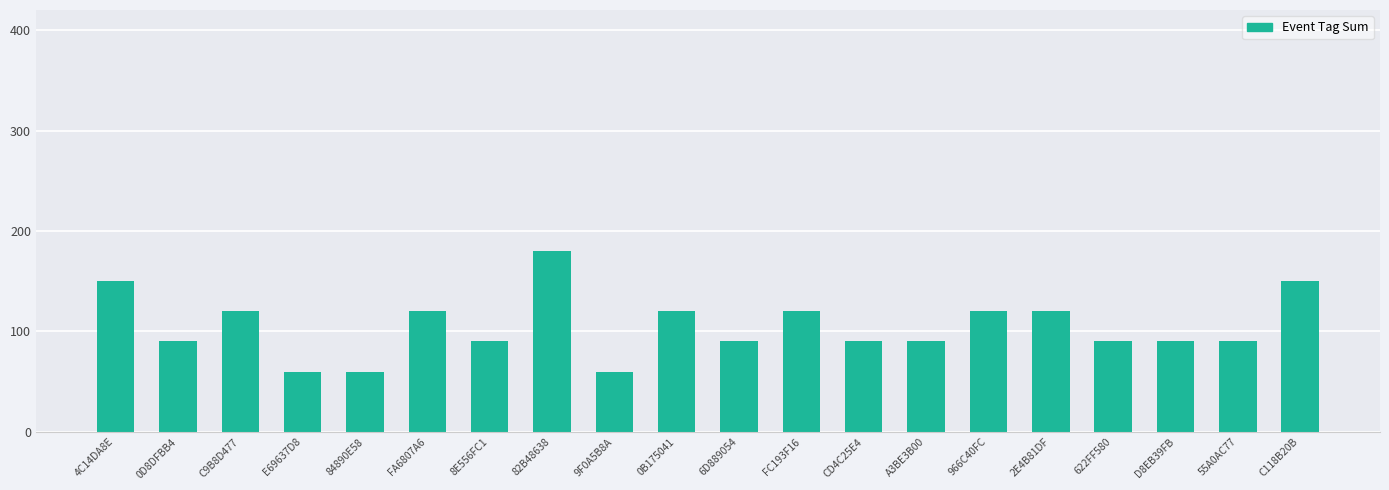

Where does the data first go above 90?

4C14DA8E